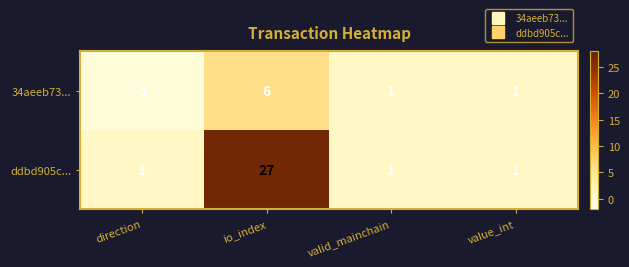

Which series has the largest total across all categories?

ddbd905c...